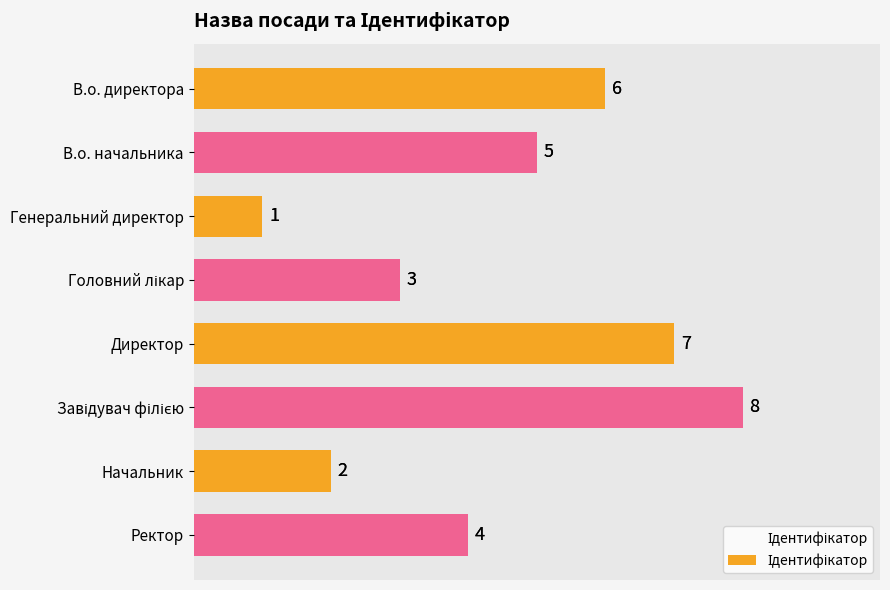

Are the bars grouped side by side (vs. stacked)?

No